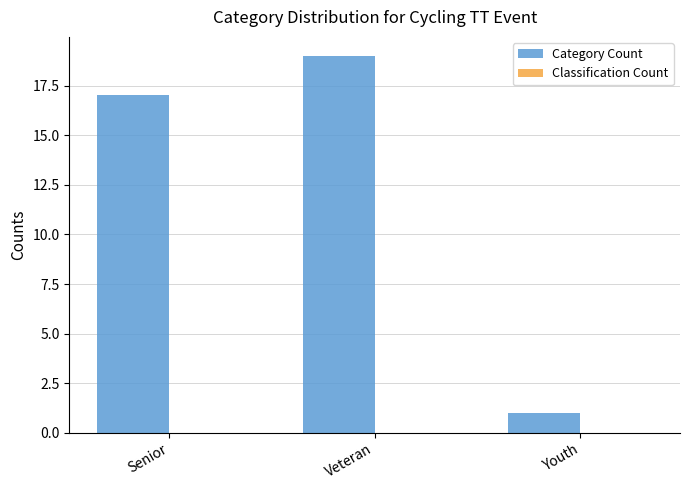

Does the chart contain stacked bars?

No